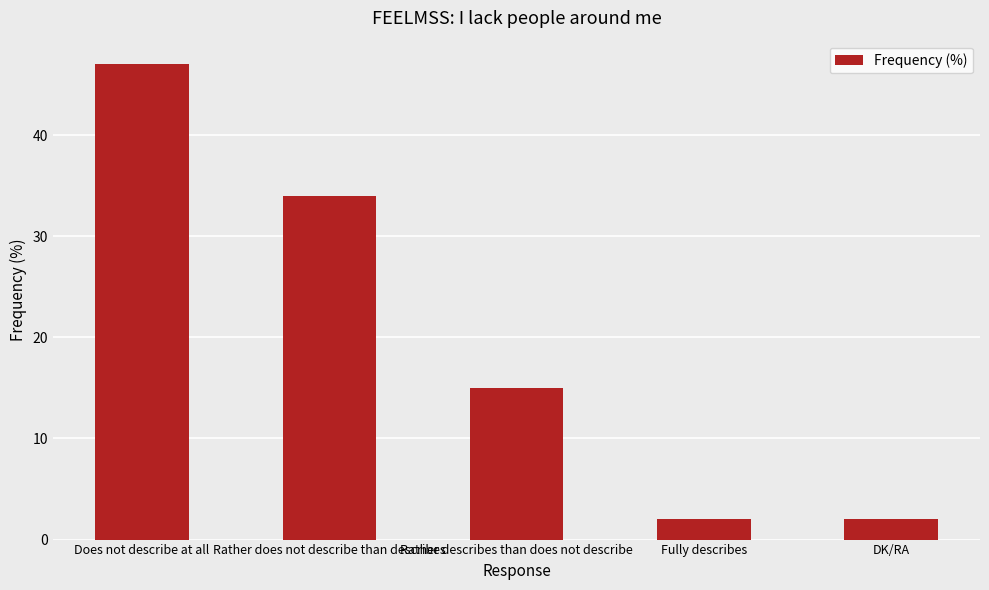

How many data points does each series have?

5